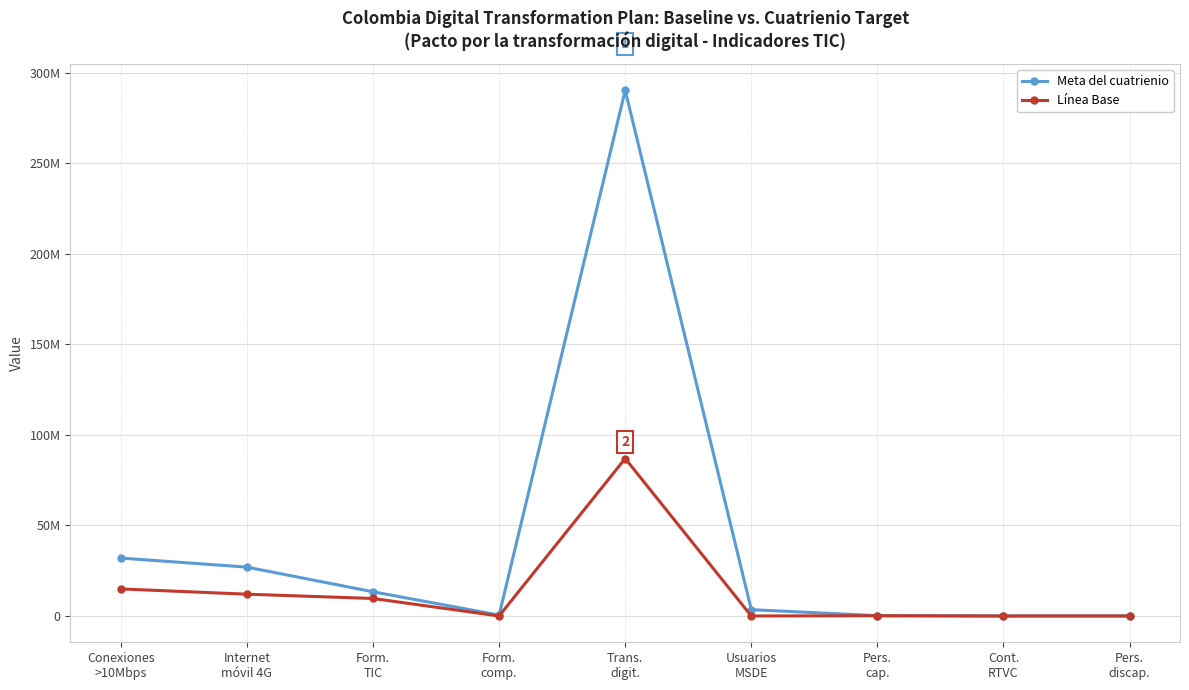

Is this an area chart (filled region under the line)?

No